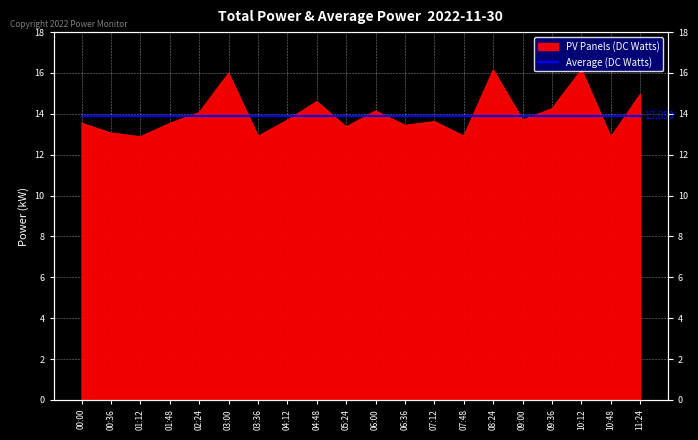

What is the minimum value shown in the chart?

12.9